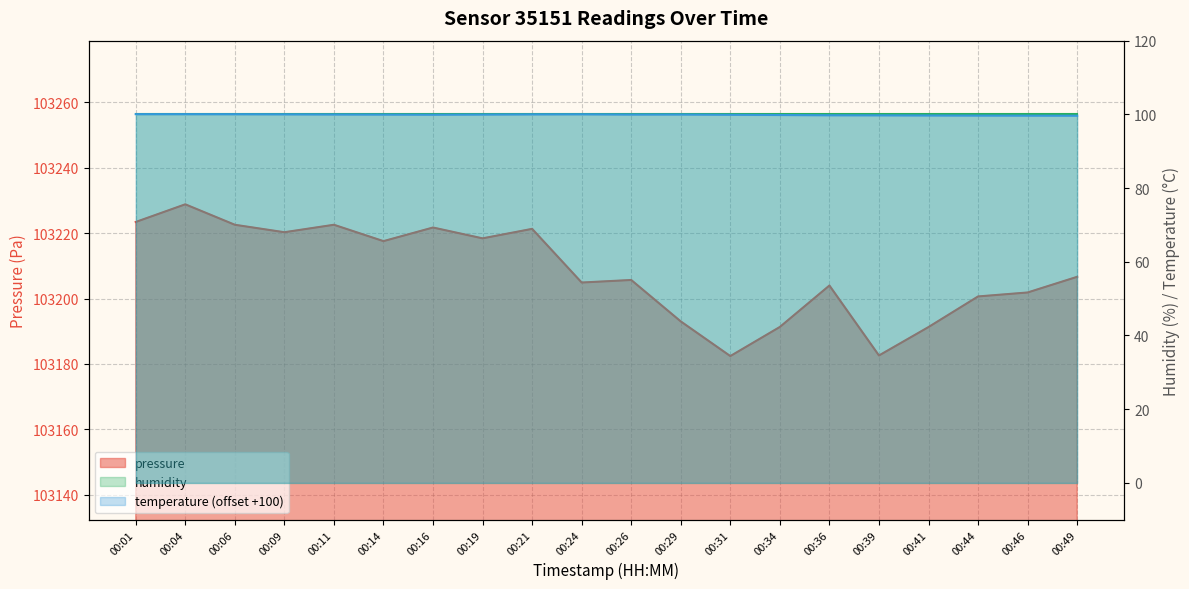

What is the value of the pressure point at the 2nd from the left?

103228.8